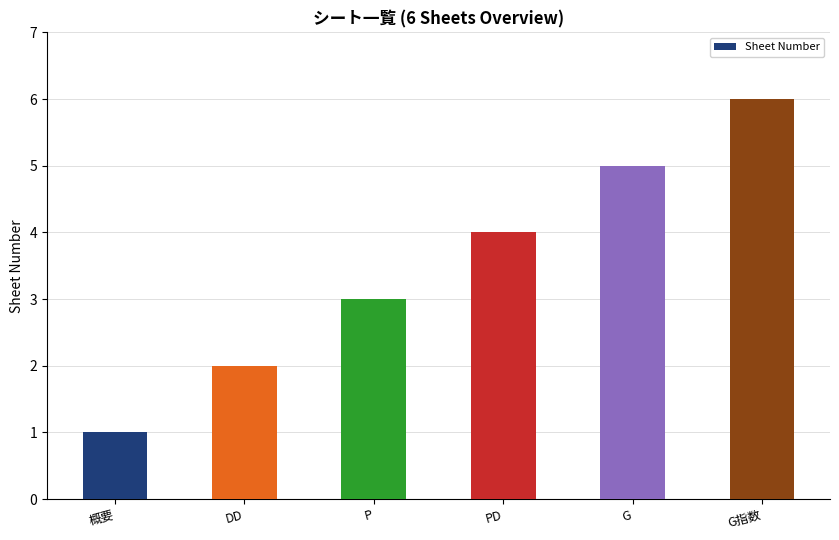

What is the difference between the values at G指数 and DD?

4